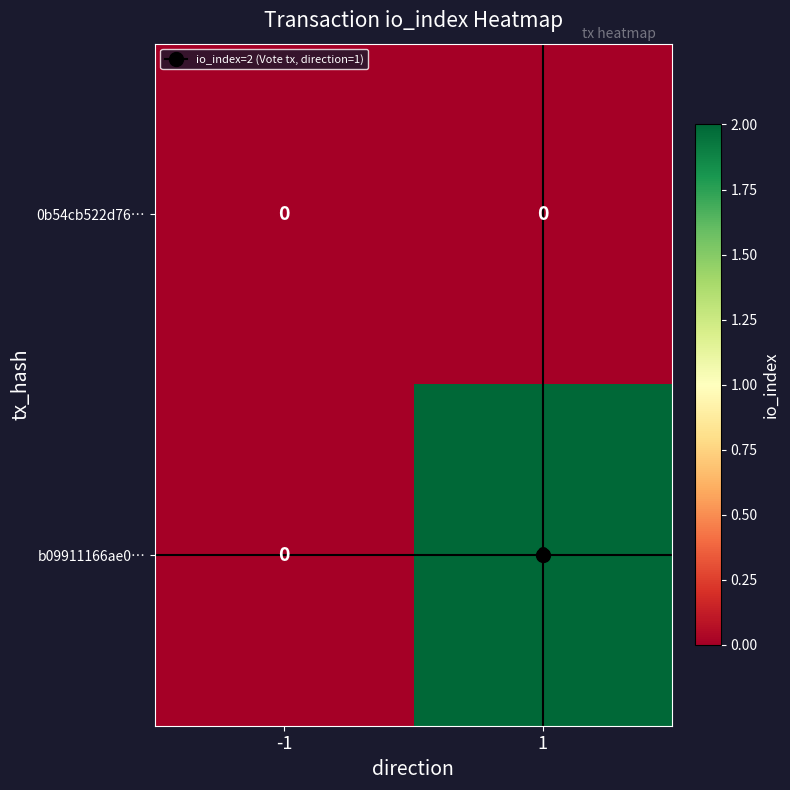

How many series are shown in this chart?

2